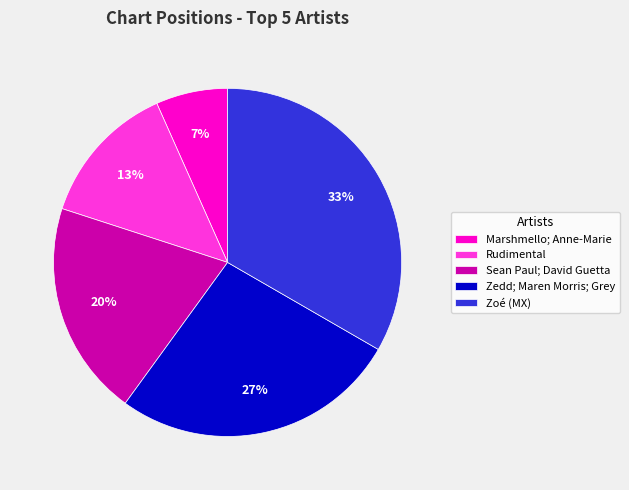

Rank the categories by value from highest to lowest.

Zoé (MX), Zedd; Maren Morris; Grey, Sean Paul; David Guetta, Rudimental, Marshmello; Anne-Marie